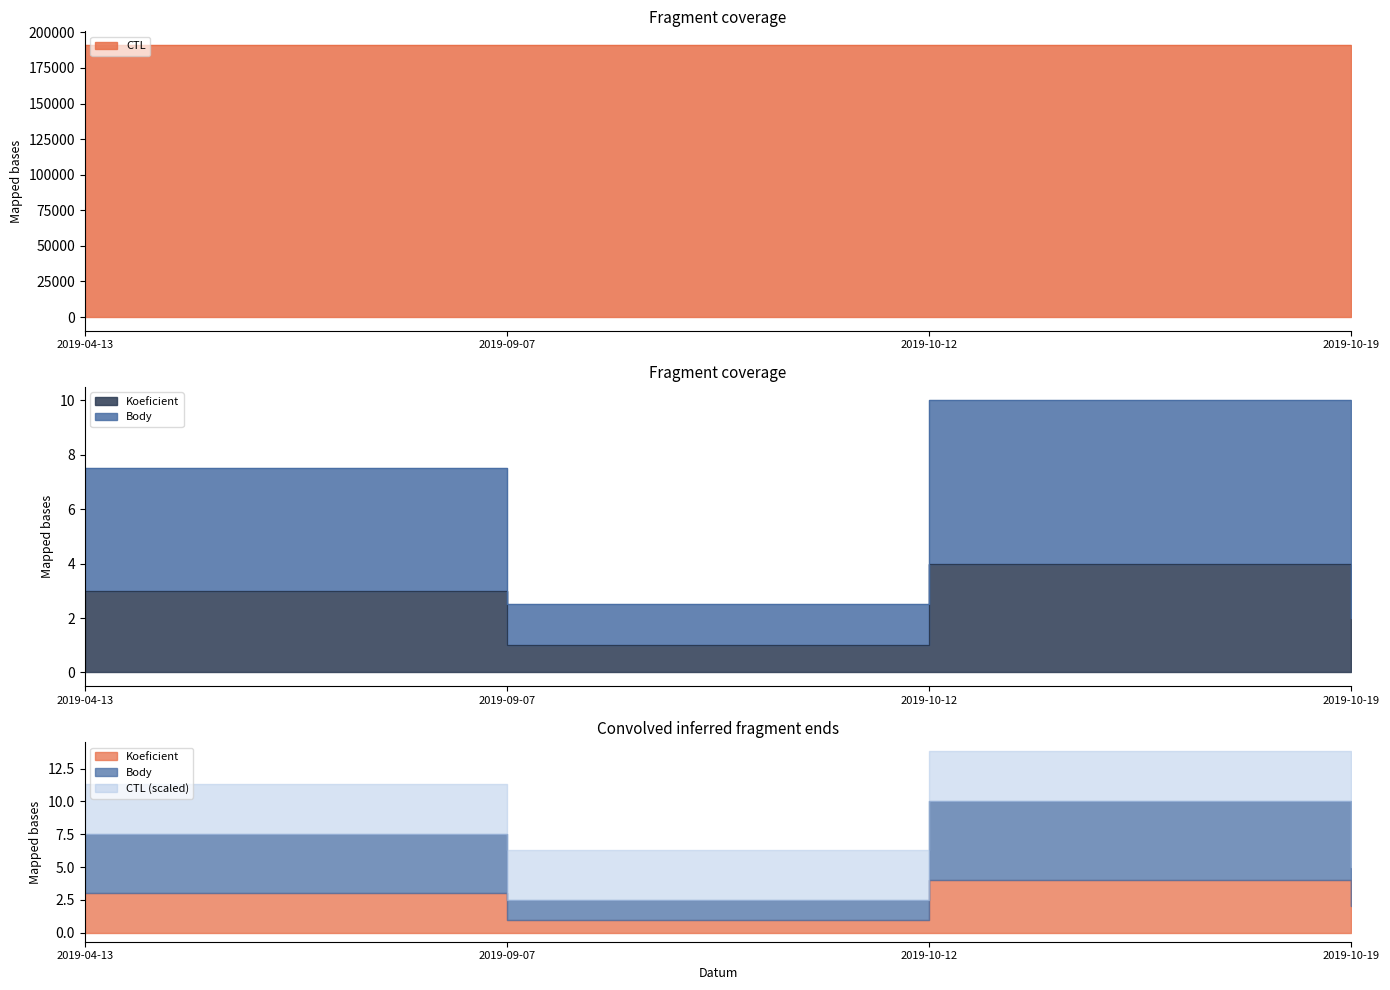

Count the number of categories in the chart.

4